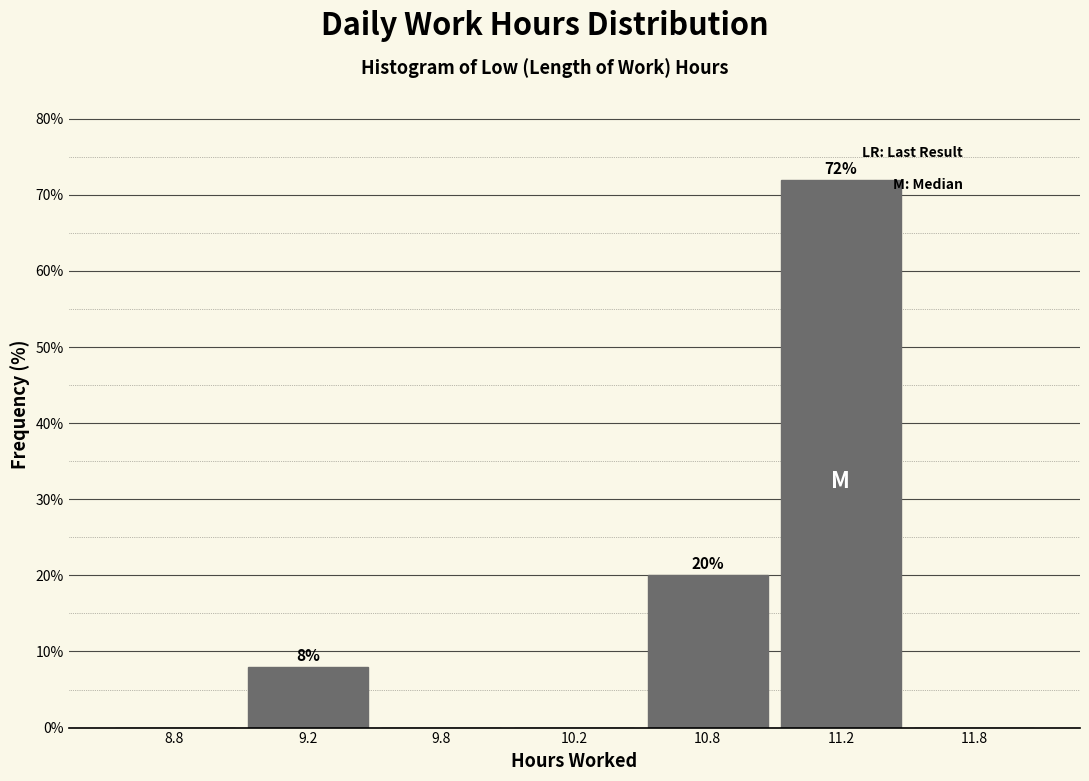

Reading left to right, what are all the values shown in this chart?

8.8=0	9.2=8	9.8=0	10.2=0	10.8=20	11.2=72	11.8=0